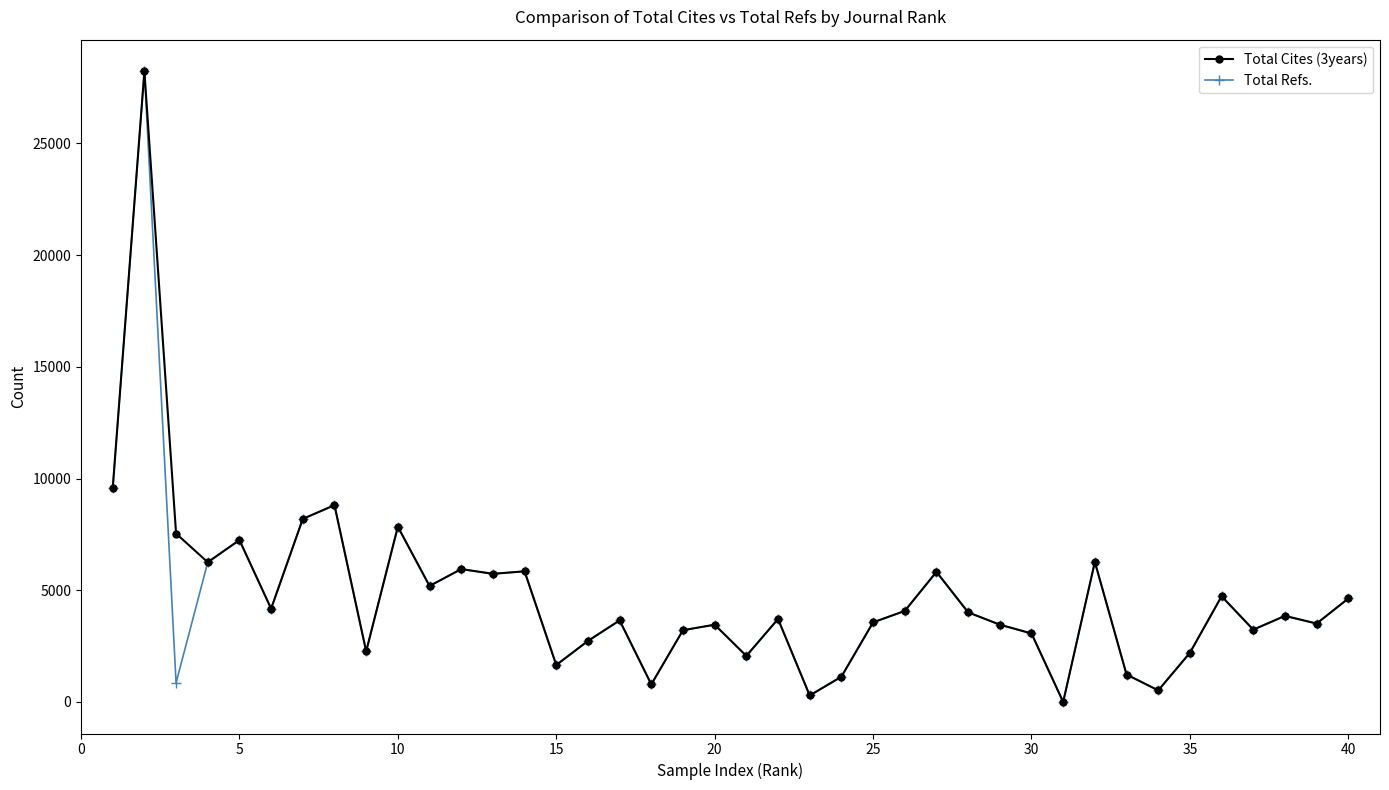

What is the highest value of the Total Refs. series?

28235